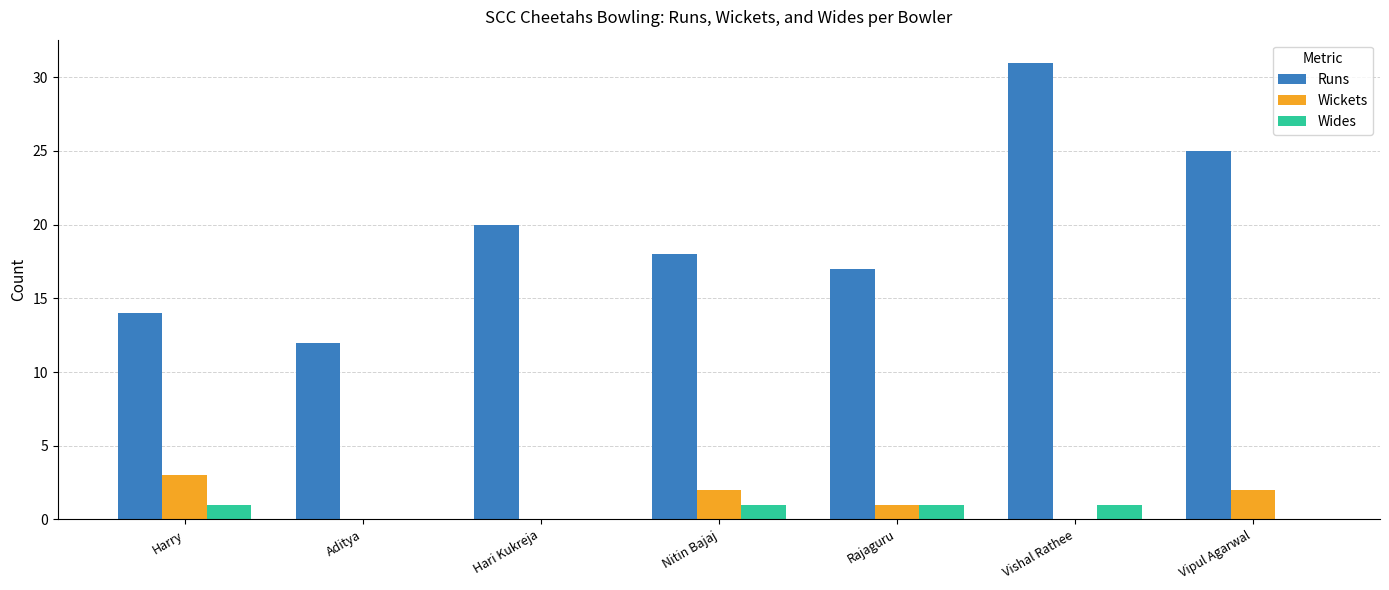

How many series are shown in this chart?

3